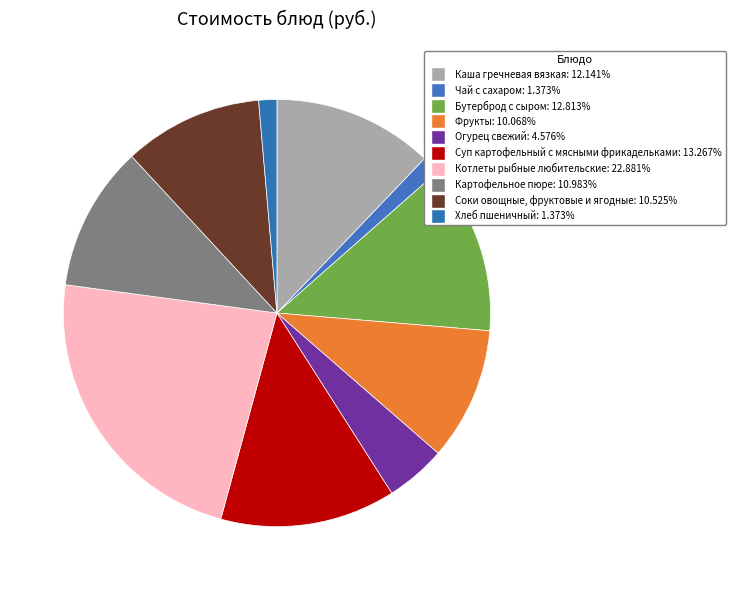

Rank the categories by value from highest to lowest.

Котлеты рыбные любительские, Суп картофельный с мясными фрикадельками, Бутерброд с сыром, Каша гречневая вязкая, Картофельное пюре, Соки овощные, фруктовые и ягодные, Фрукты, Огурец свежий, Чай с сахаром, Хлеб пшеничный